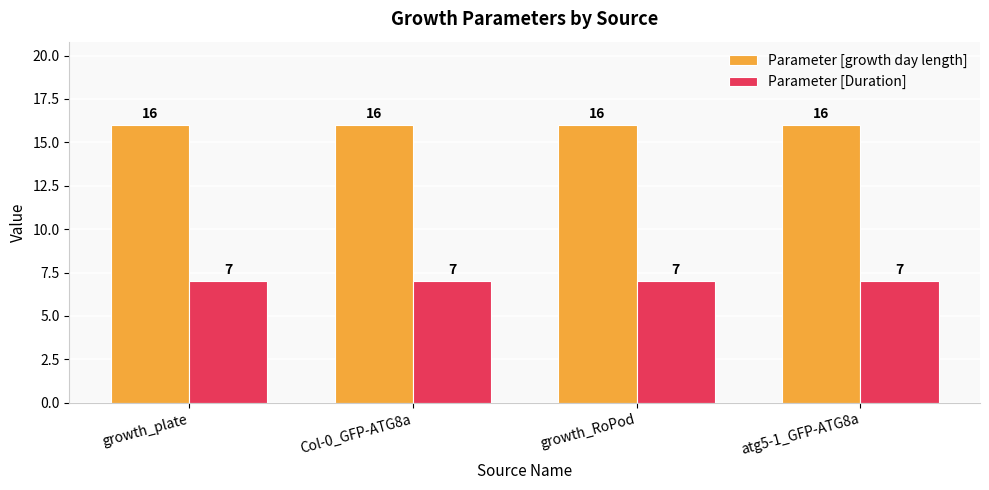

Reading left to right, list all the values displayed in this chart.

Parameter [growth day length]: growth_plate=16	Col-0_GFP-ATG8a=16	growth_RoPod=16	atg5-1_GFP-ATG8a=16
Parameter [Duration]: growth_plate=7	Col-0_GFP-ATG8a=7	growth_RoPod=7	atg5-1_GFP-ATG8a=7